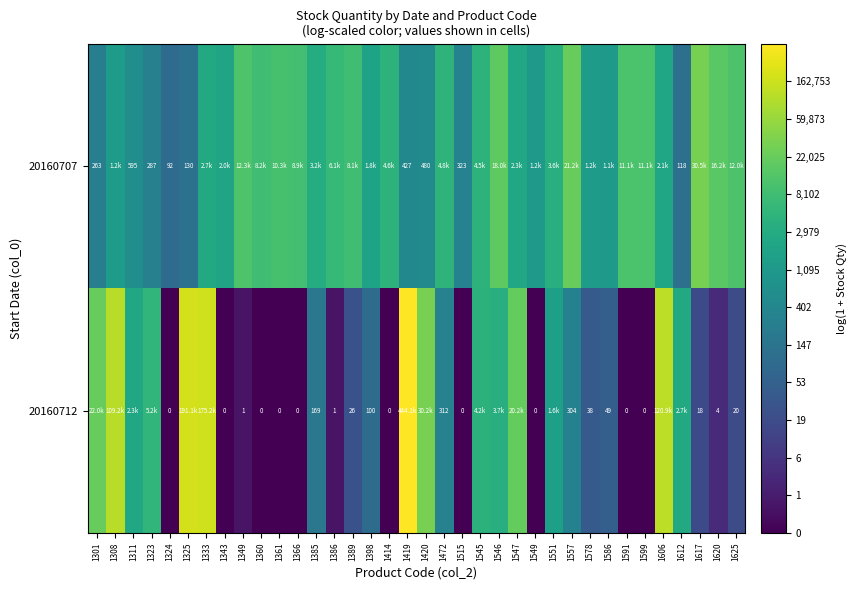

At which category does the chart reach its peak across all series?

1419